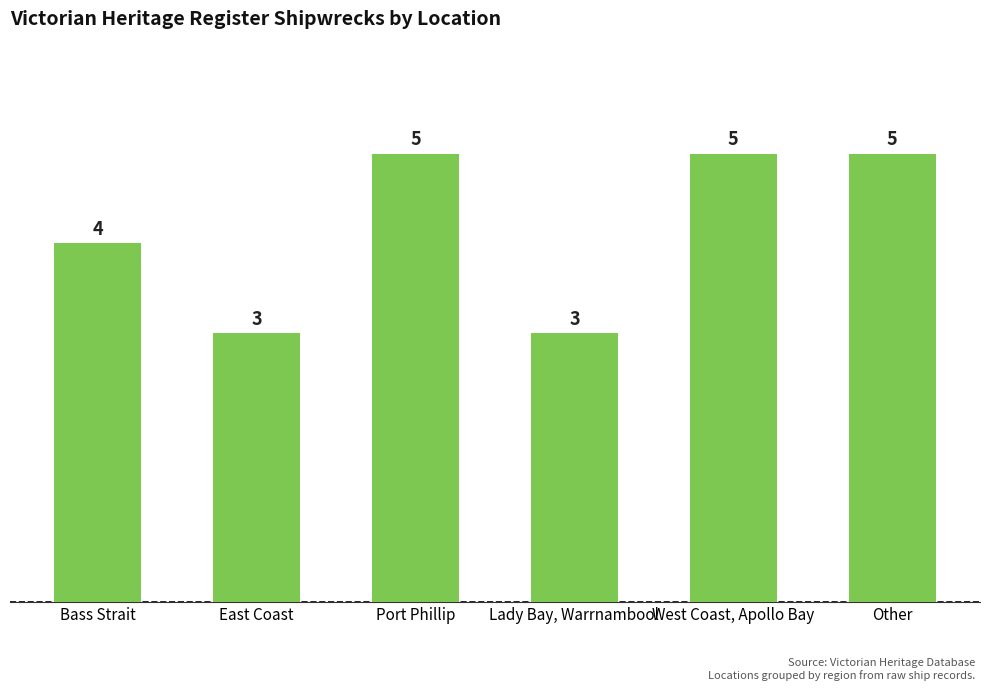

What is the label of the 2nd bar from the right?

West Coast, Apollo Bay